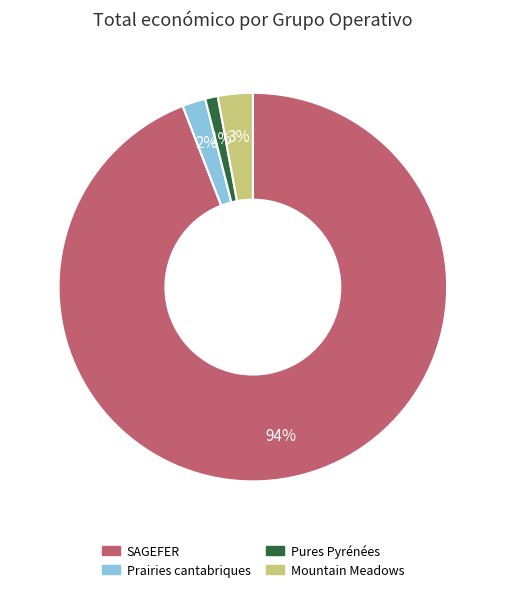

Do Mountain Meadows and Prairies cantabriques together represent more than half of the pie?

No